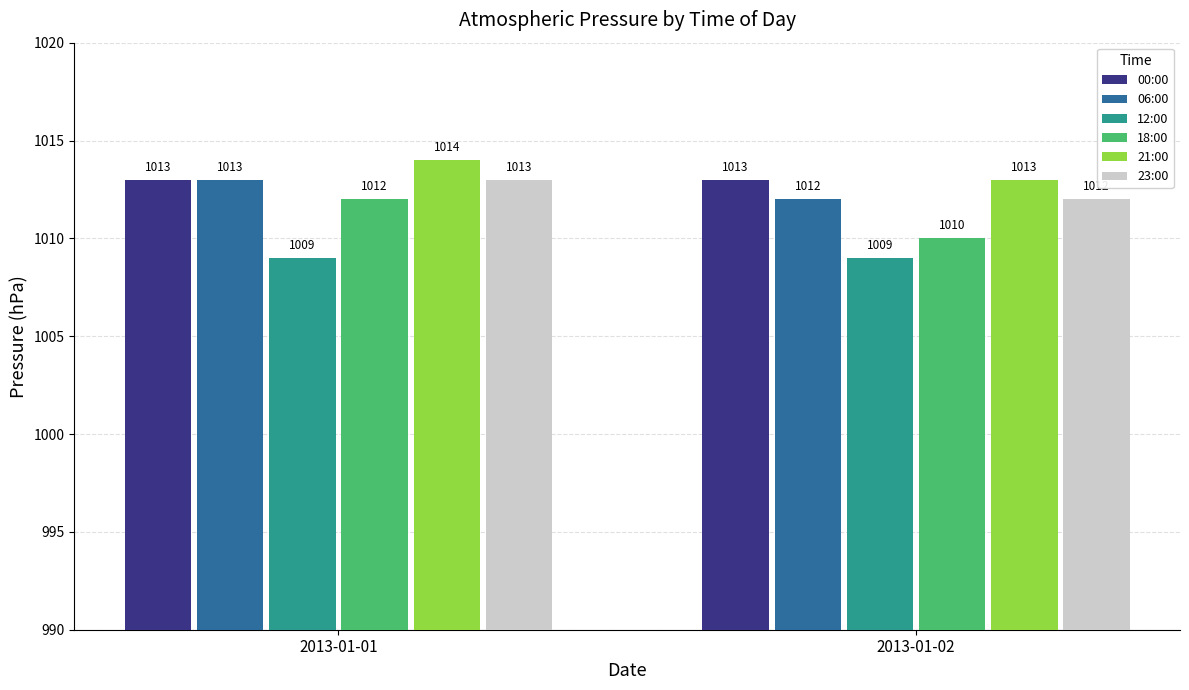

What is the maximum value for 18:00?

1012